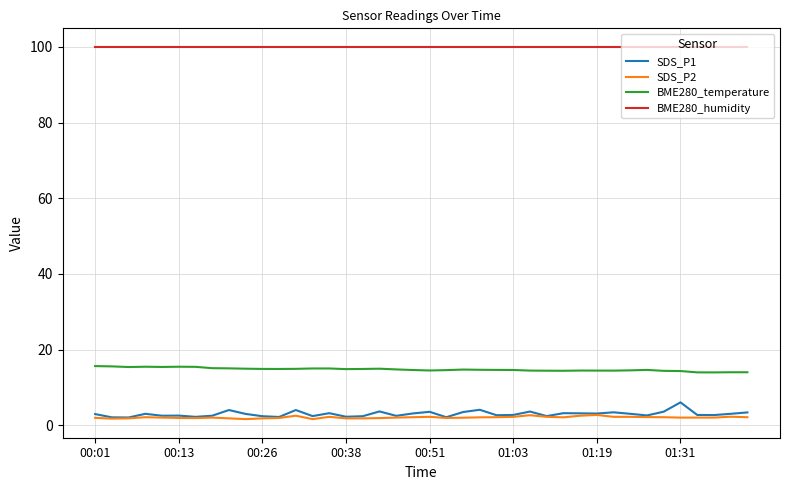

What is the greatest value displayed?

100.0